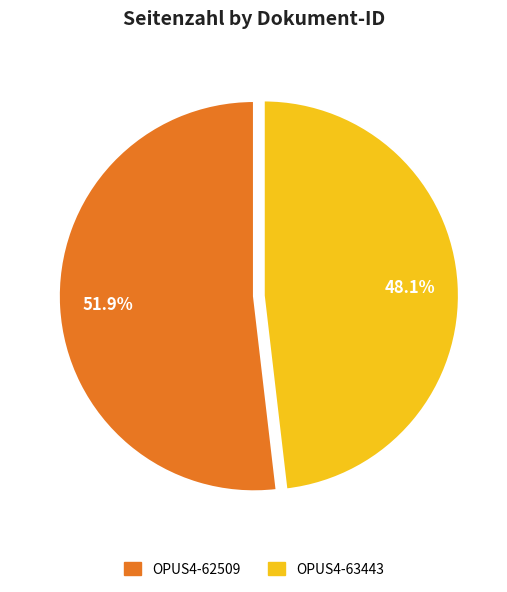

Does OPUS4-62509 represent more than half of the total?

Yes